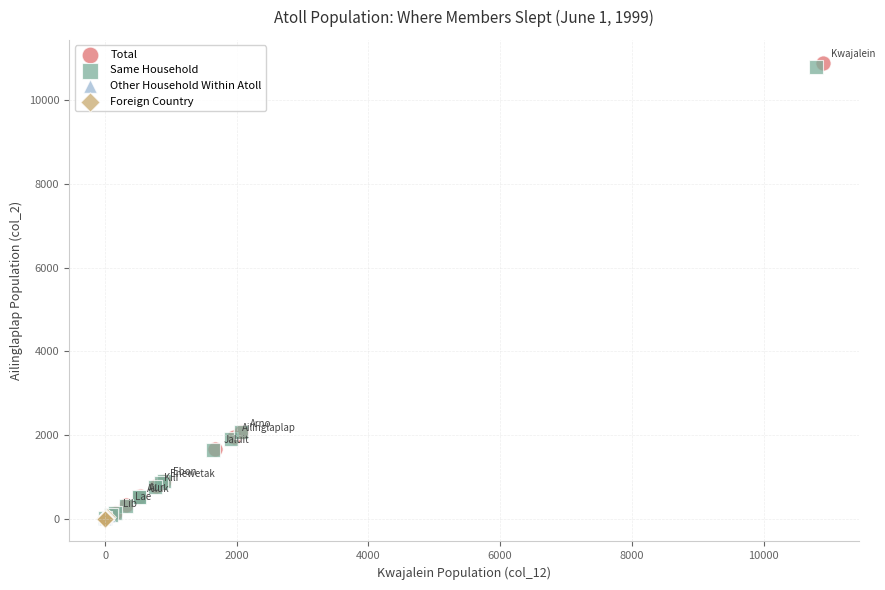

Which series has the widest spread of Y values?

Total